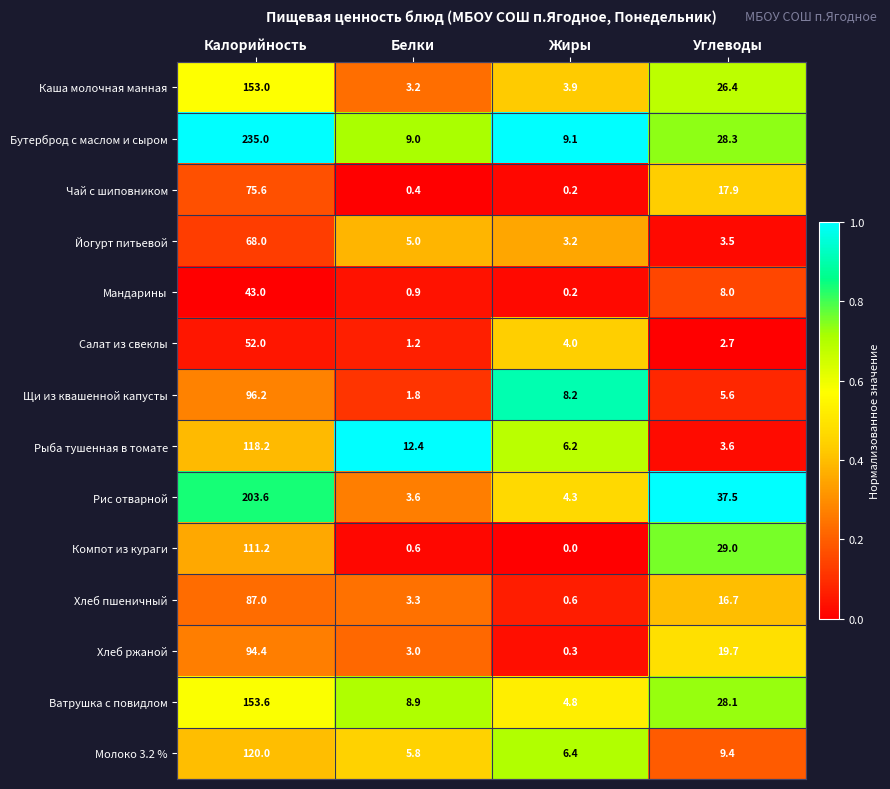

What is the minimum value for Молоко 3.2 %?

5.8